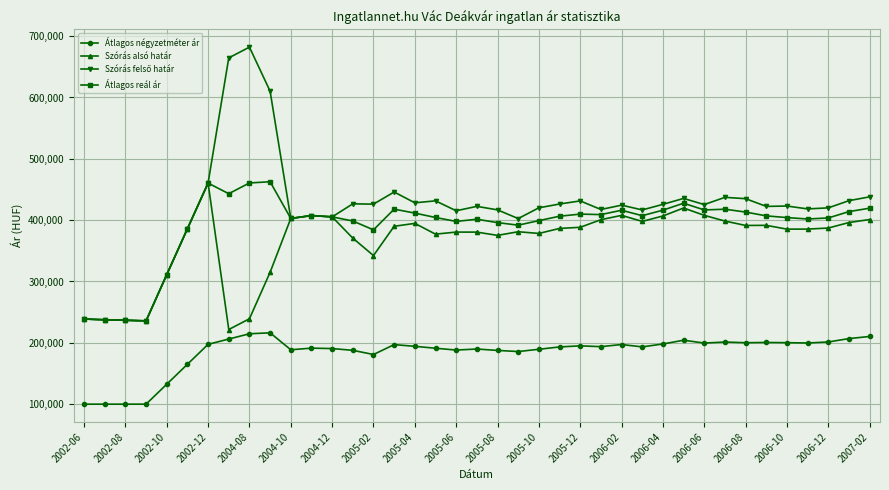

True or false: Átlagos reál ár and Átlagos négyzetméter ár cross at least once.

False